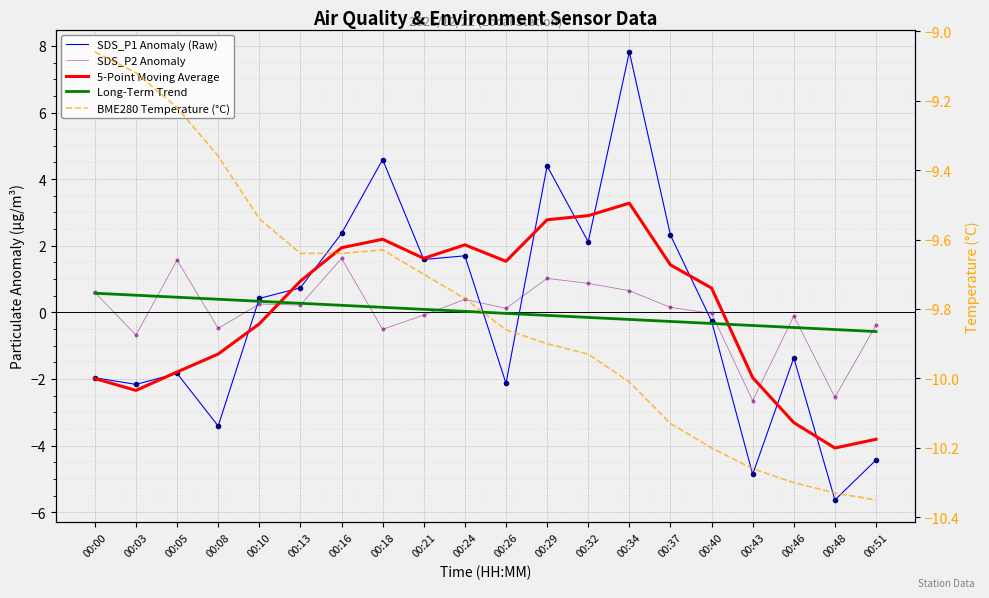

Which series has the widest spread of values?

SDS_P1 Anomaly (Raw)